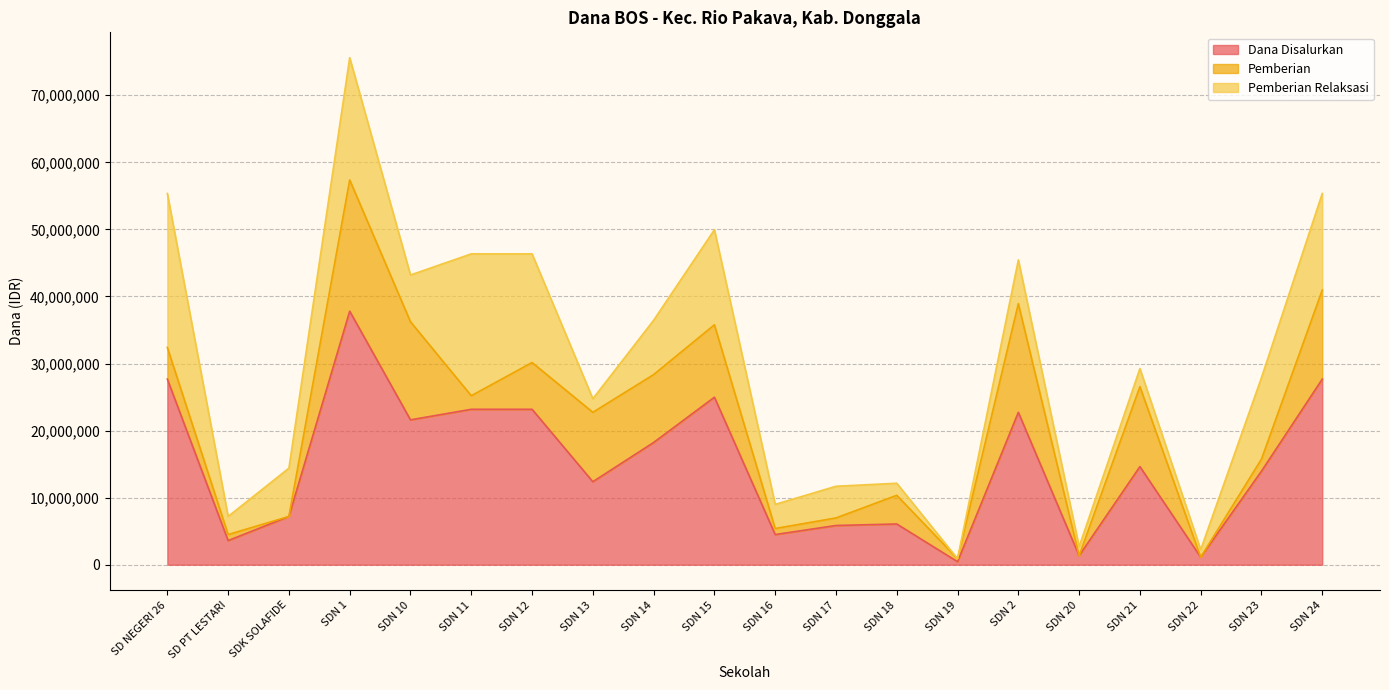

True or false: Pemberian Relaksasi and Dana Disalurkan cross at least once.

False